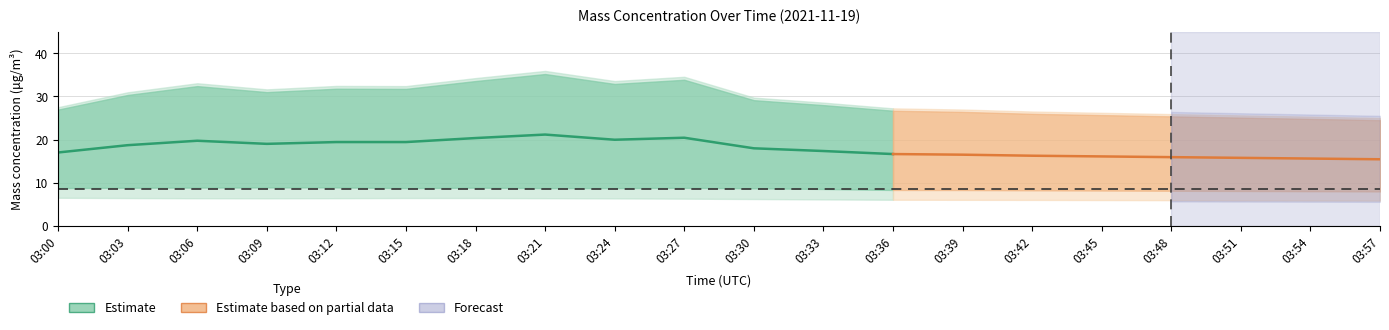

Which category has the lowest value in the X1_M11 series?

03:57